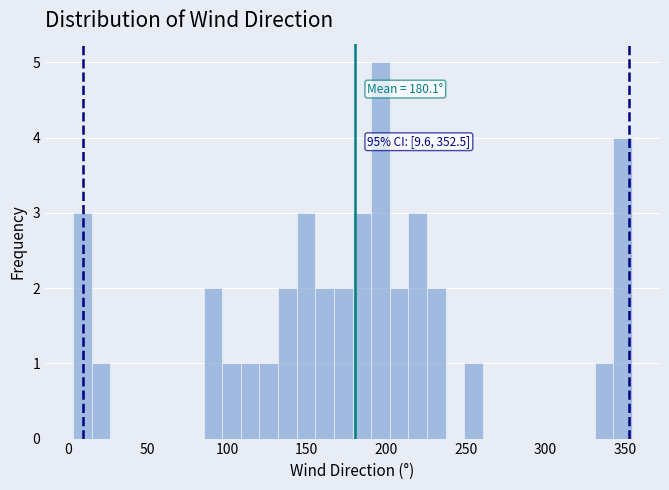

Read against the x-axis, roughly where is the centre of the tallest bar?

195